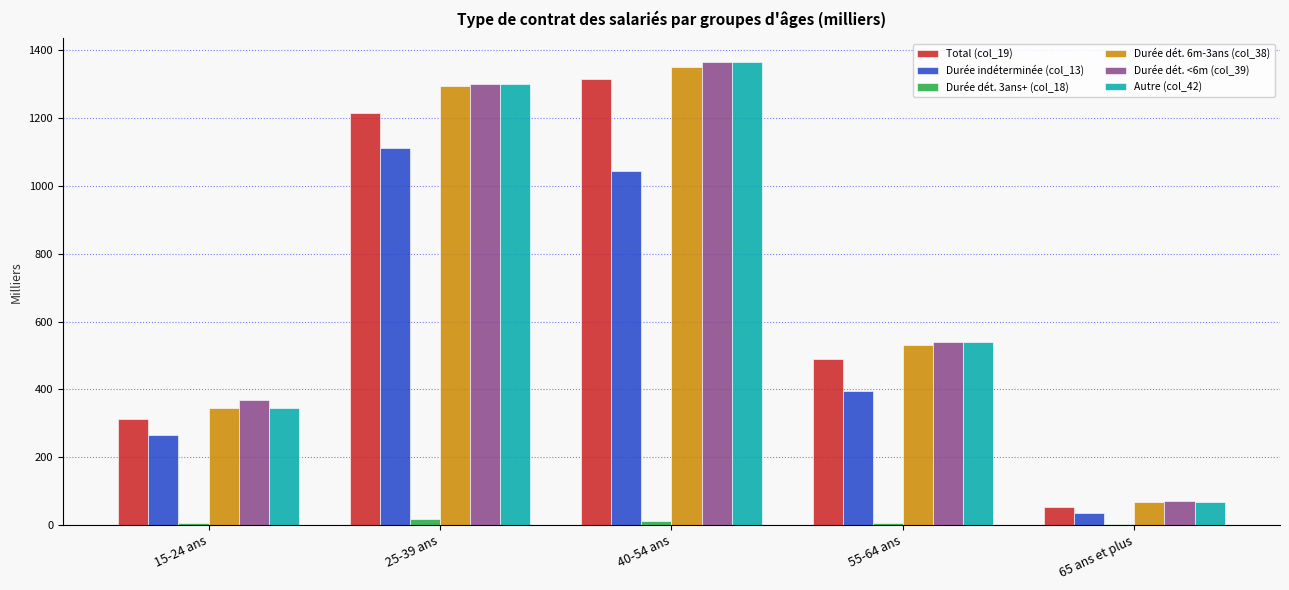

Are the bars grouped side by side (vs. stacked)?

Yes